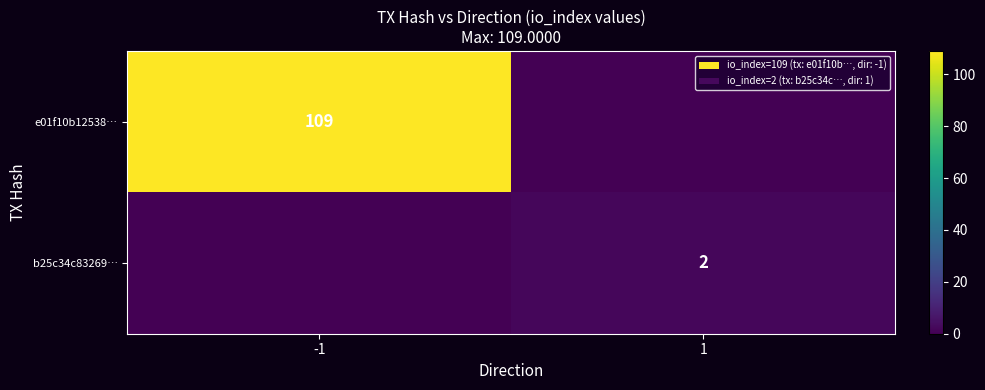

Is it true that b25c34c83269… equals 2 at 1?

True